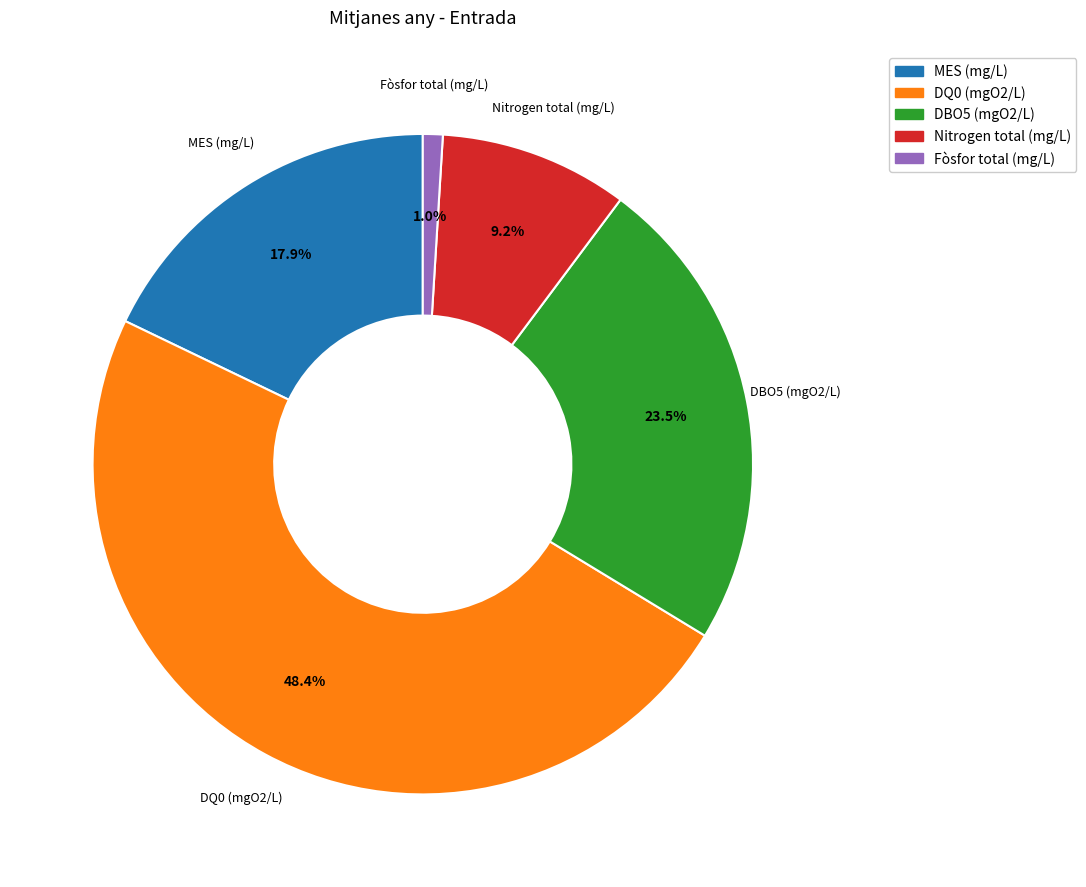

Does any single category account for the majority?

No